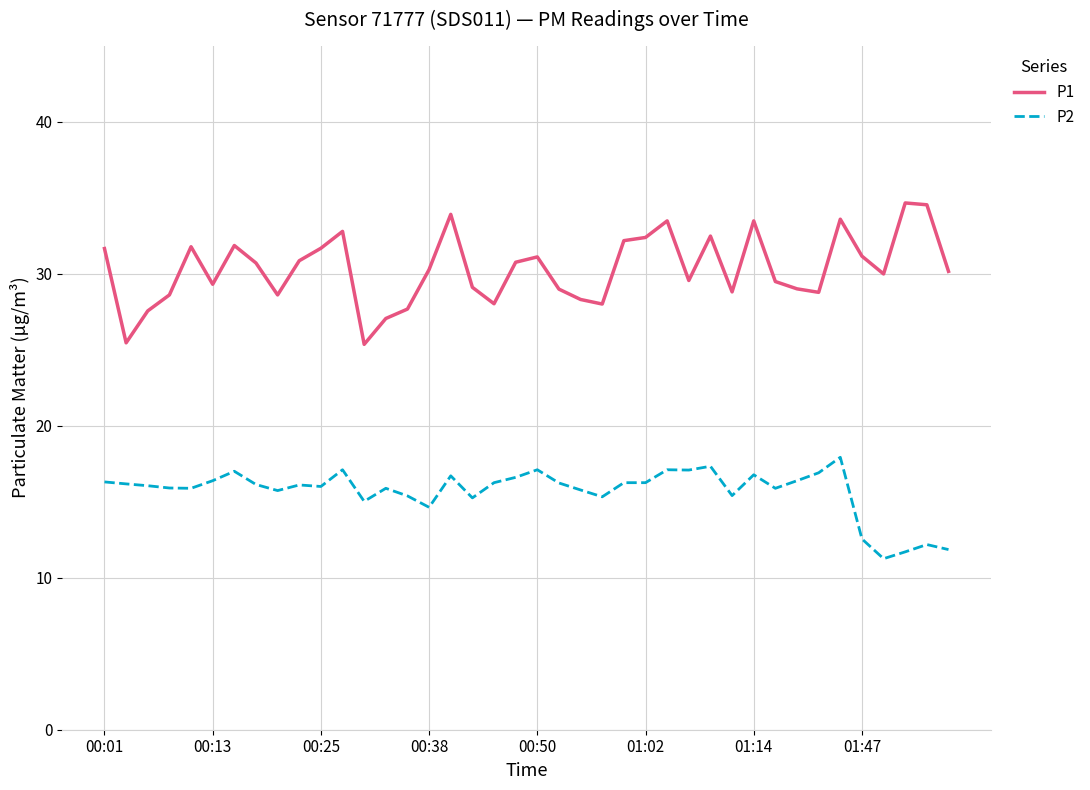

Which series has the largest range (max minus min)?

P1